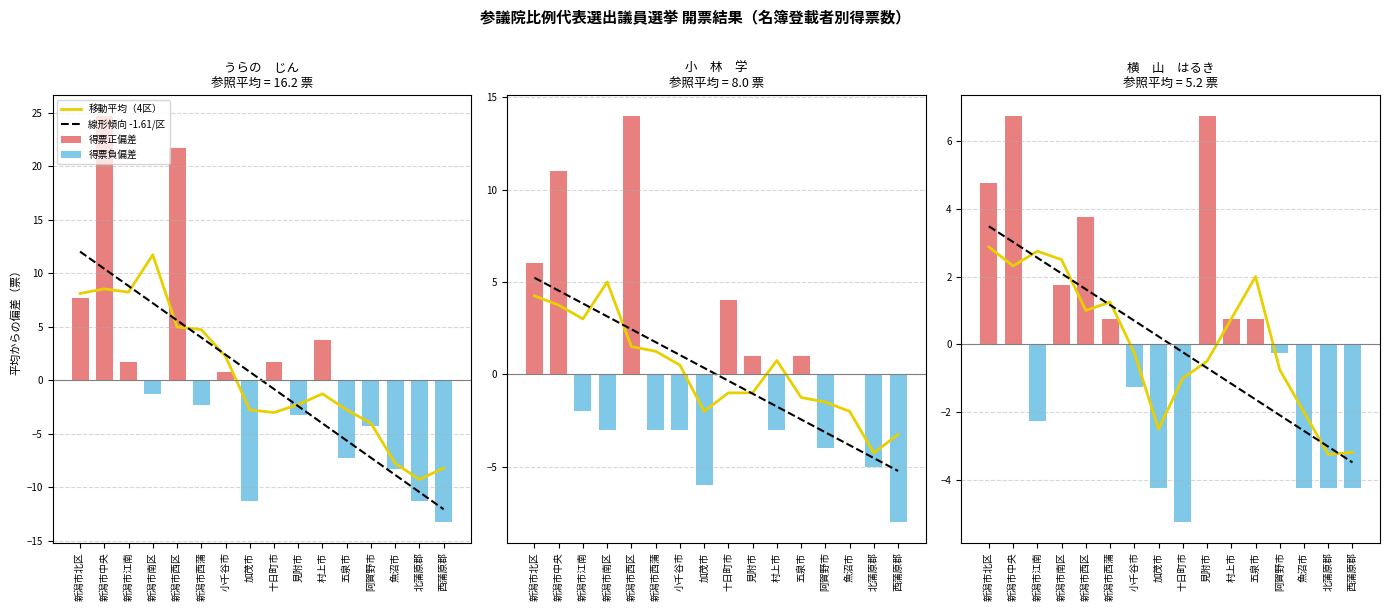

What is the spread (max minus min) of values at 北蒲原郡?

10.4